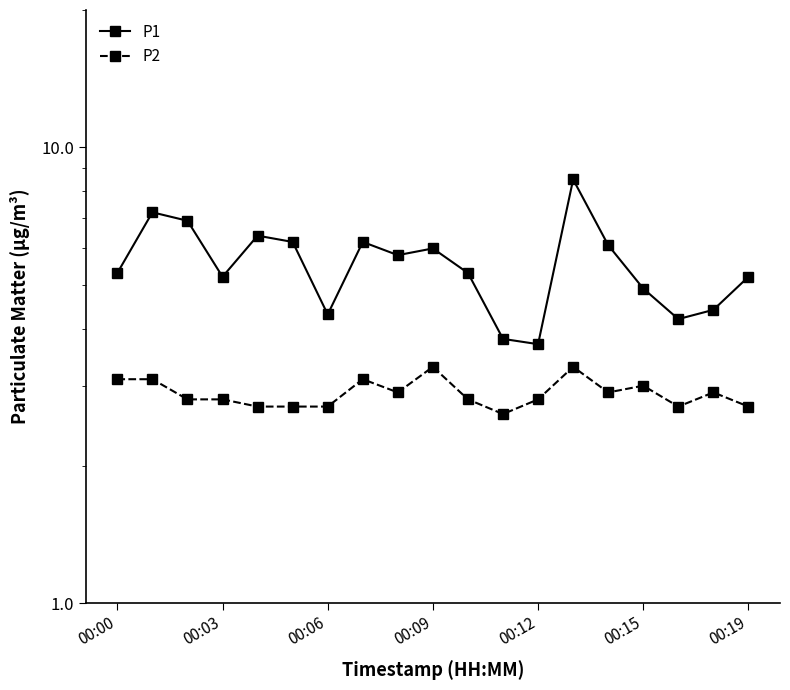

True or false: P1 and P2 intersect in this chart.

False